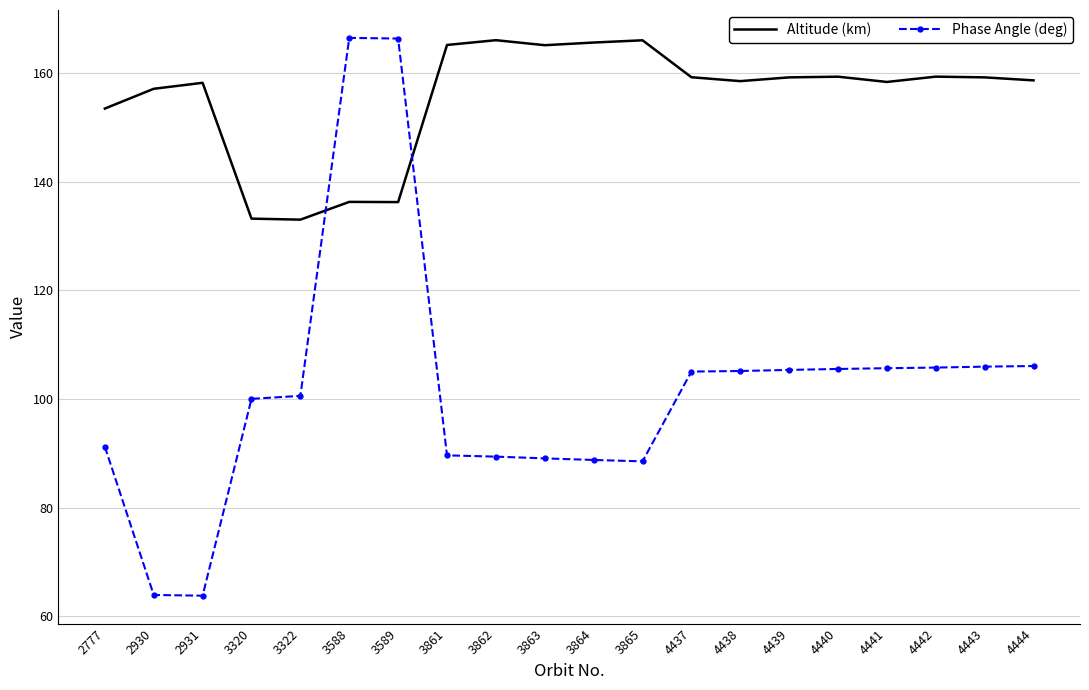

In Phase Angle (deg), how many points are higher than both neighbors (excluding endpoints)?

1